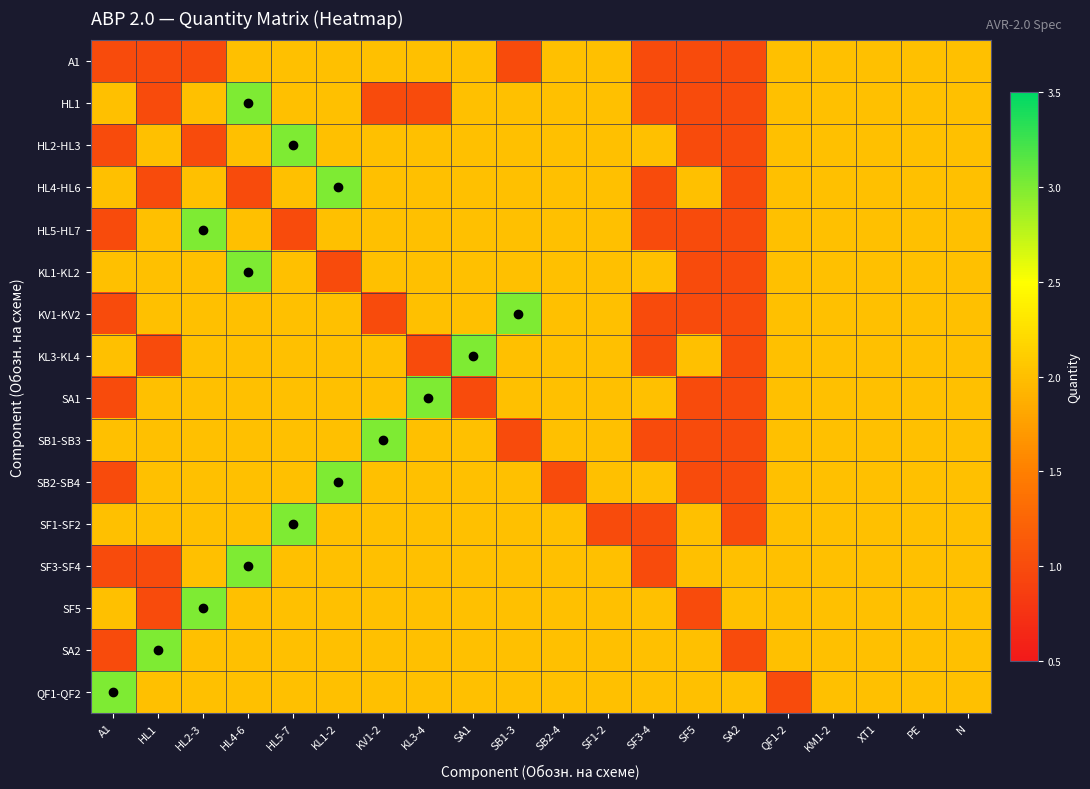

Which series has the largest total across all categories?

QF1-QF2